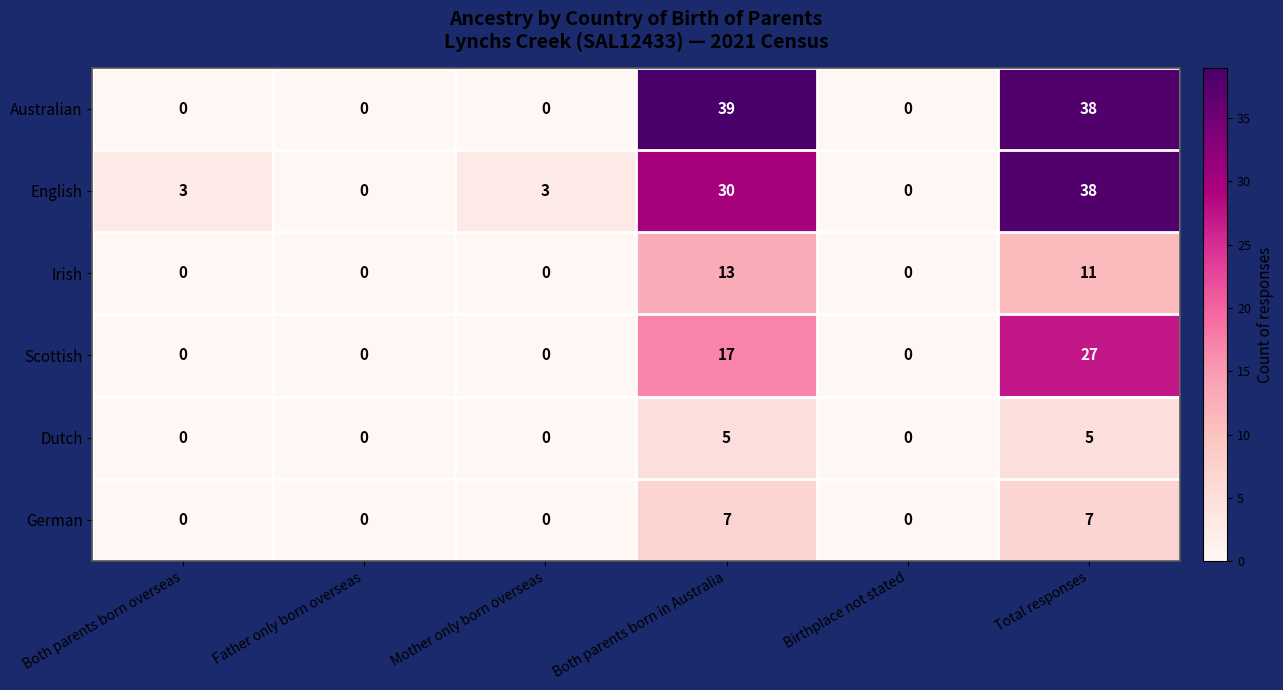

At which category is the sum across all series the highest?

Total responses